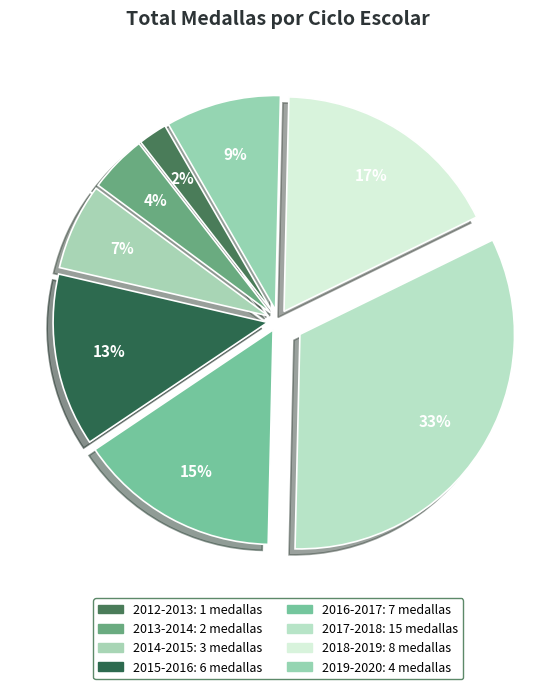

Which category has the biggest portion of the pie?

2017-2018